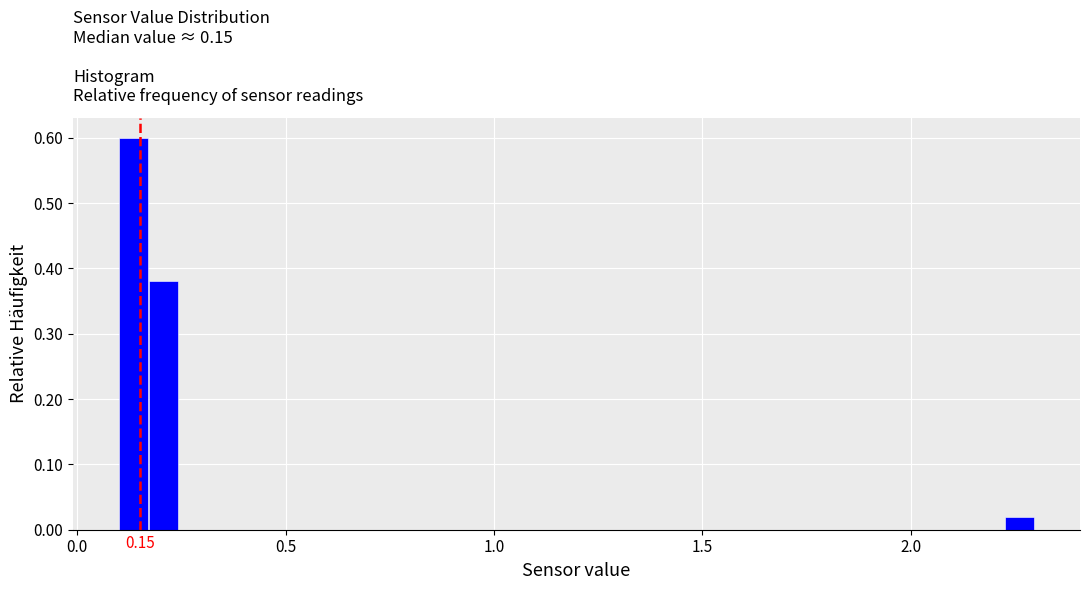

Read against the x-axis, roughly where is the centre of the tallest bar?

0.15